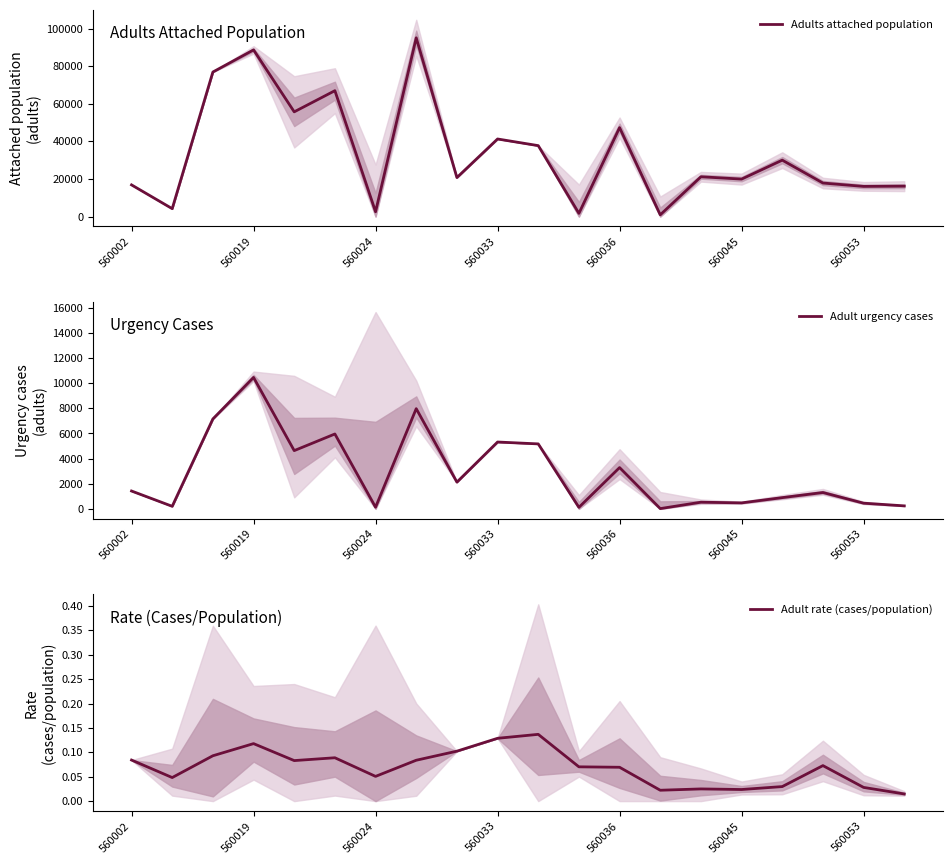

What is the maximum value for Adults attached population?

95144